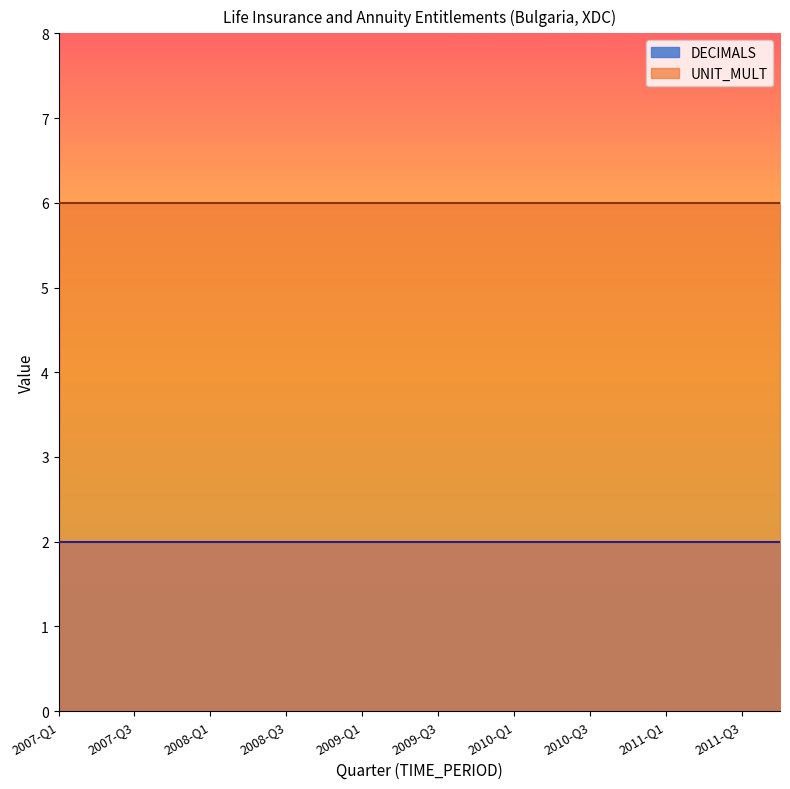

What is the label of the 4th point from the right?

2011-Q1